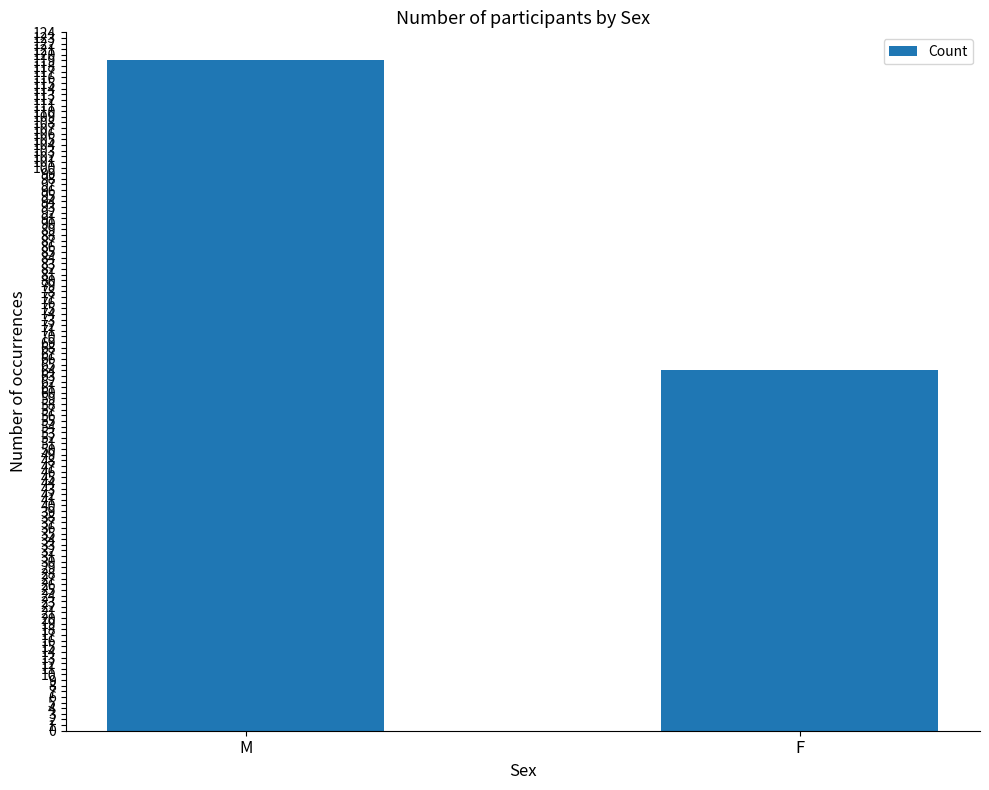

Approximately how many times larger is the value at M compared to F?

1.9